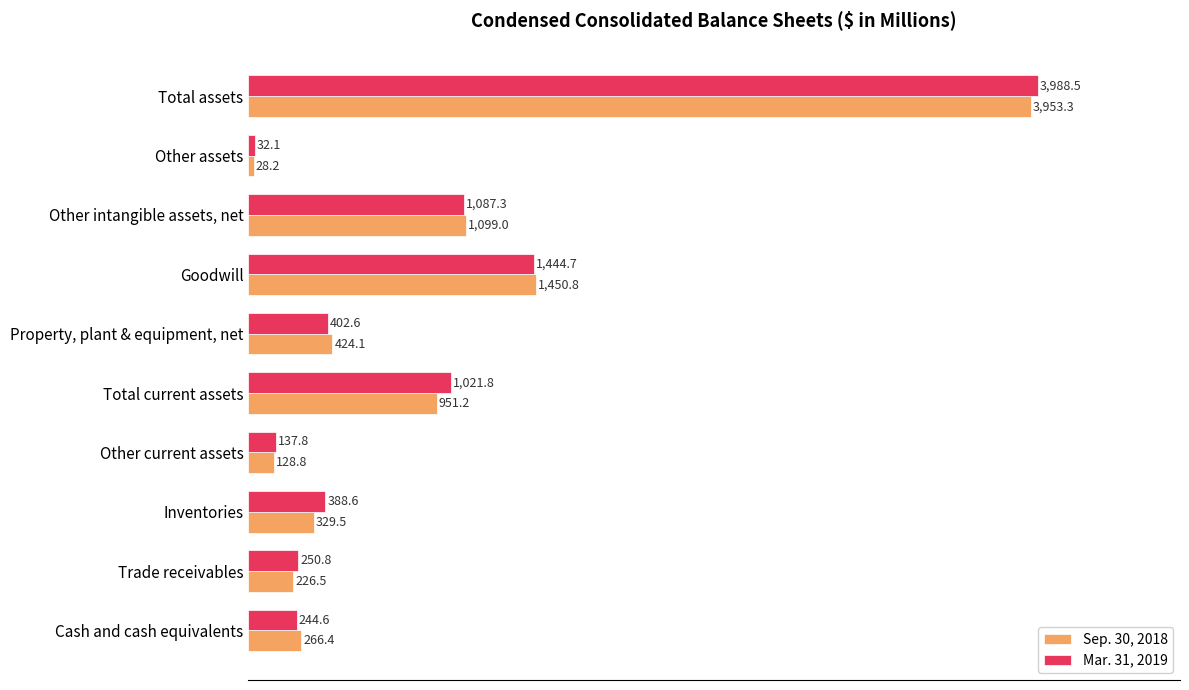

Rank the series by their maximum value, from lowest to highest.

Sep. 30, 2018, Mar. 31, 2019